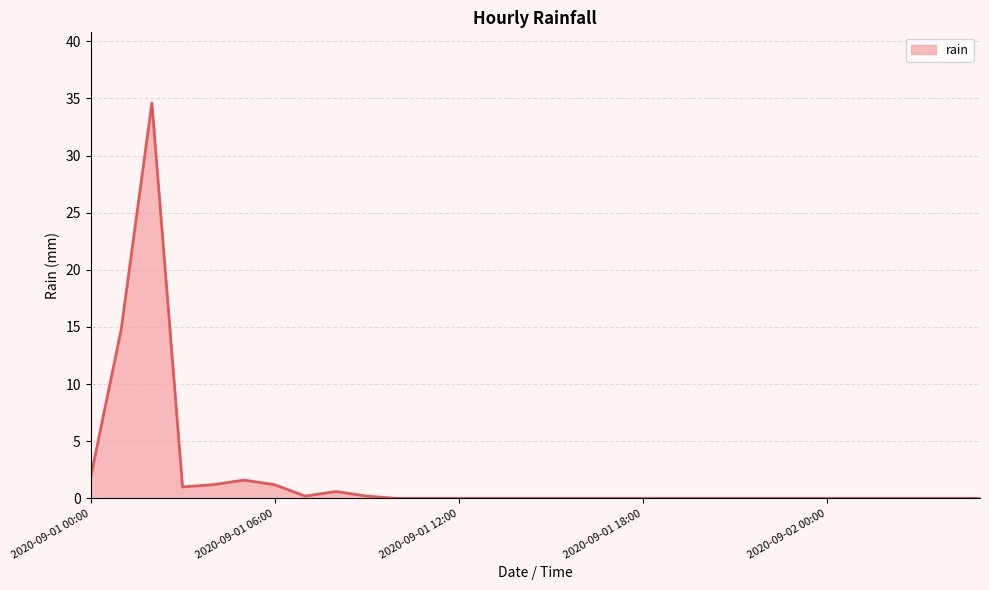

What is the maximum value shown in the chart?

34.6